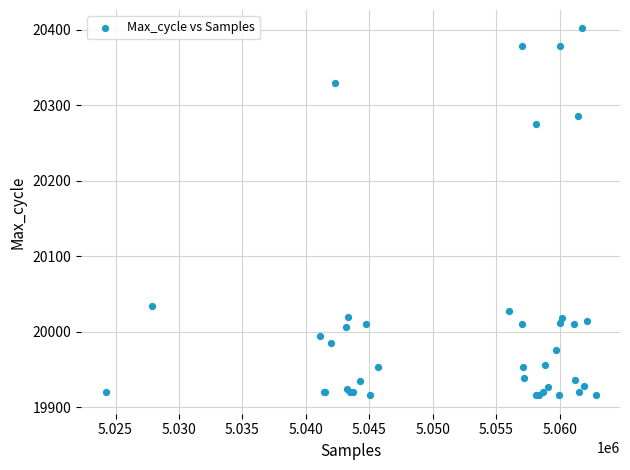

What Y value in the scatter plot is closest to 20159?

20276